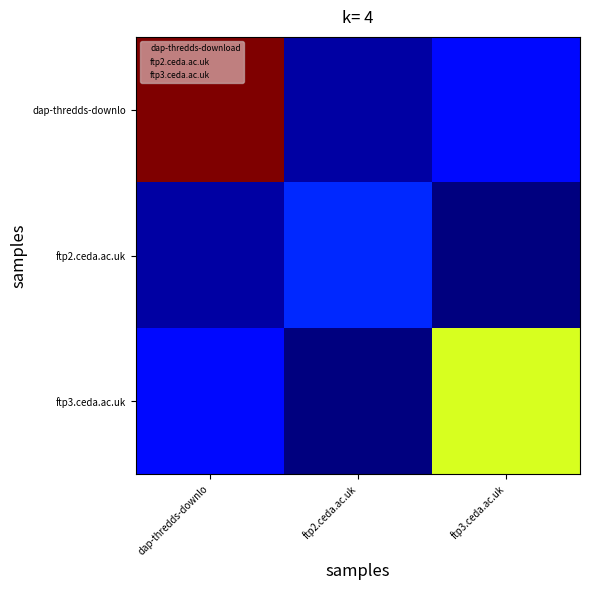

Reading left to right, extract all data points from this chart.

dap-thredds-downlo: dap-thredds-downlo=71925491.0	ftp2.ceda.ac.uk=11255583.8	ftp3.ceda.ac.uk=17533156.1
ftp2.ceda.ac.uk: dap-thredds-downlo=11255583.8	ftp2.ceda.ac.uk=19570896.0	ftp3.ceda.ac.uk=9145849.2
ftp3.ceda.ac.uk: dap-thredds-downlo=17533156.1	ftp2.ceda.ac.uk=9145849.2	ftp3.ceda.ac.uk=47489200.0